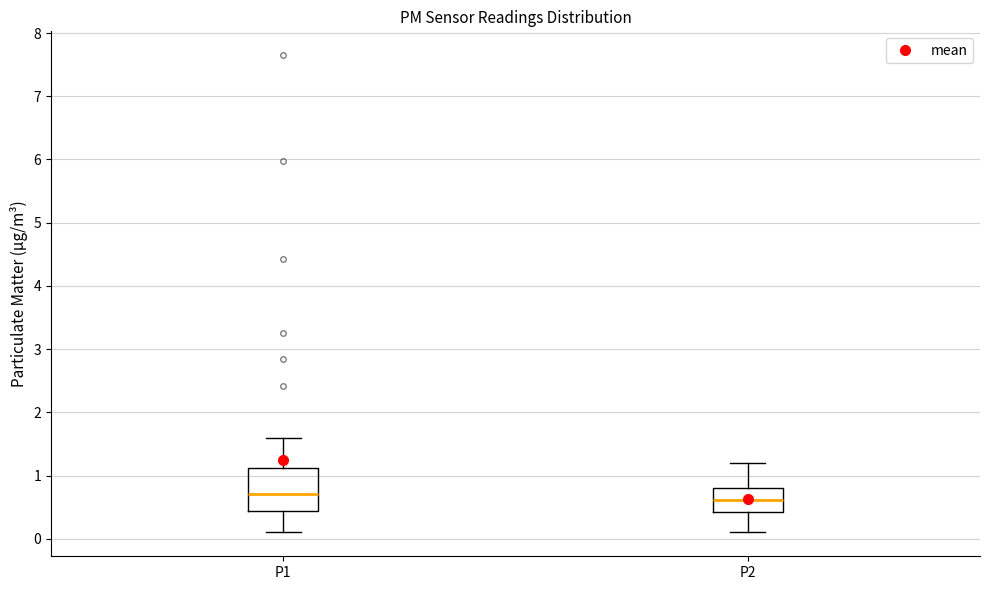

Where does the median line of the box for P2 sit on the y-axis? The values are not printed on the chart, so give them approximately, as read against the axis.

0.6